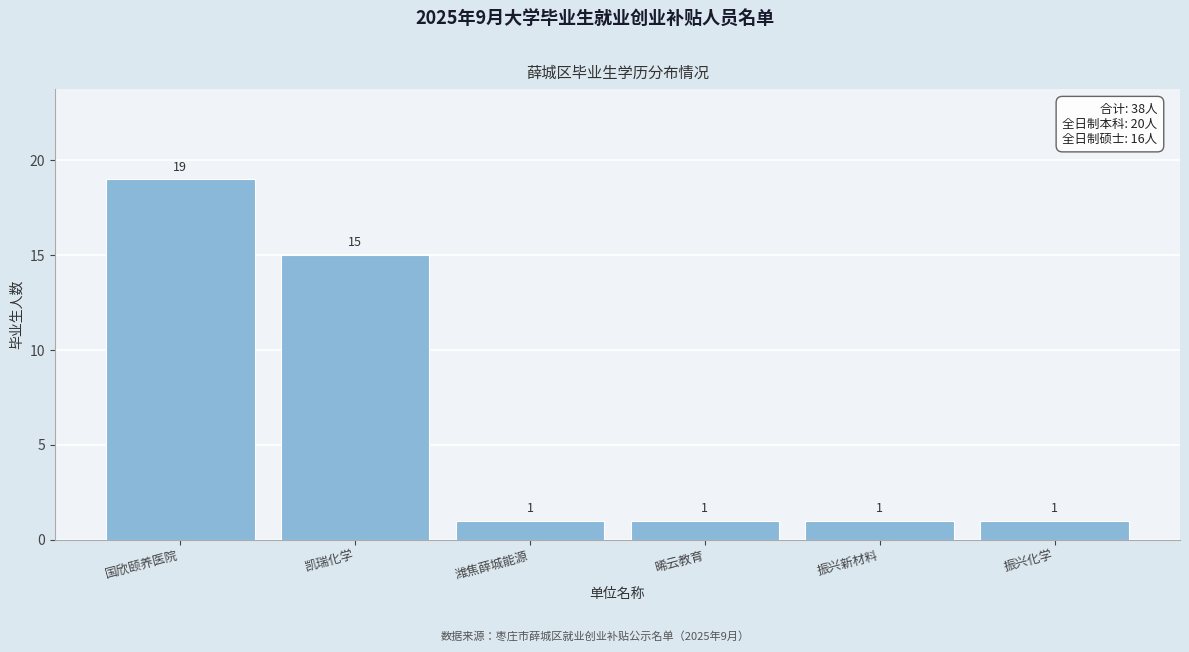

Reading left to right, list all the values displayed in this chart.

19	15	1	1	1	1